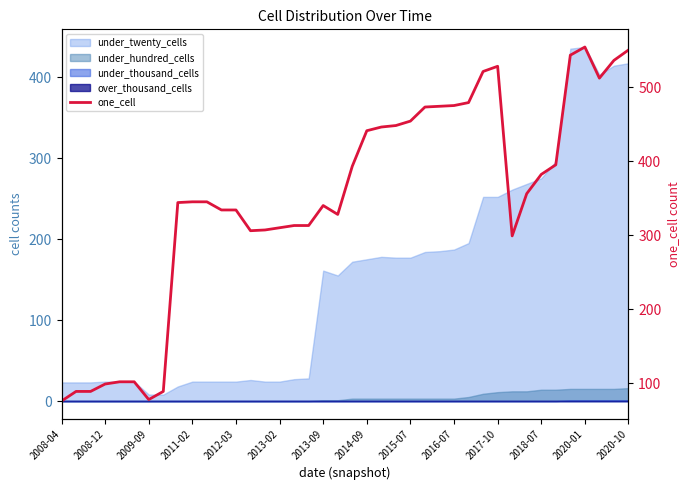

What is the label of the 37th point from the right?

2008-12